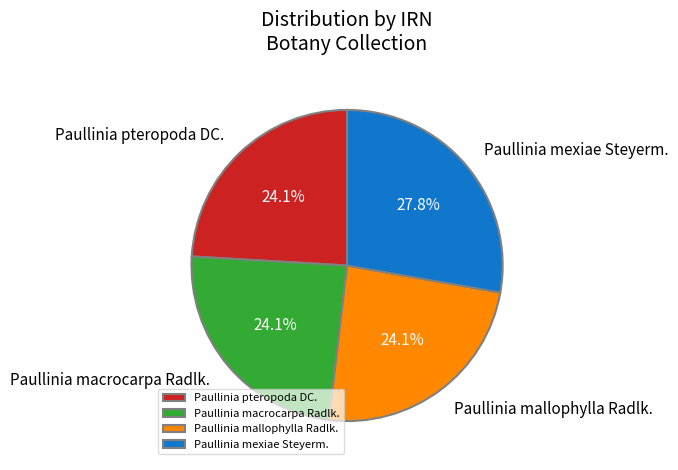

Is there any slice that represents more than half of the pie?

No